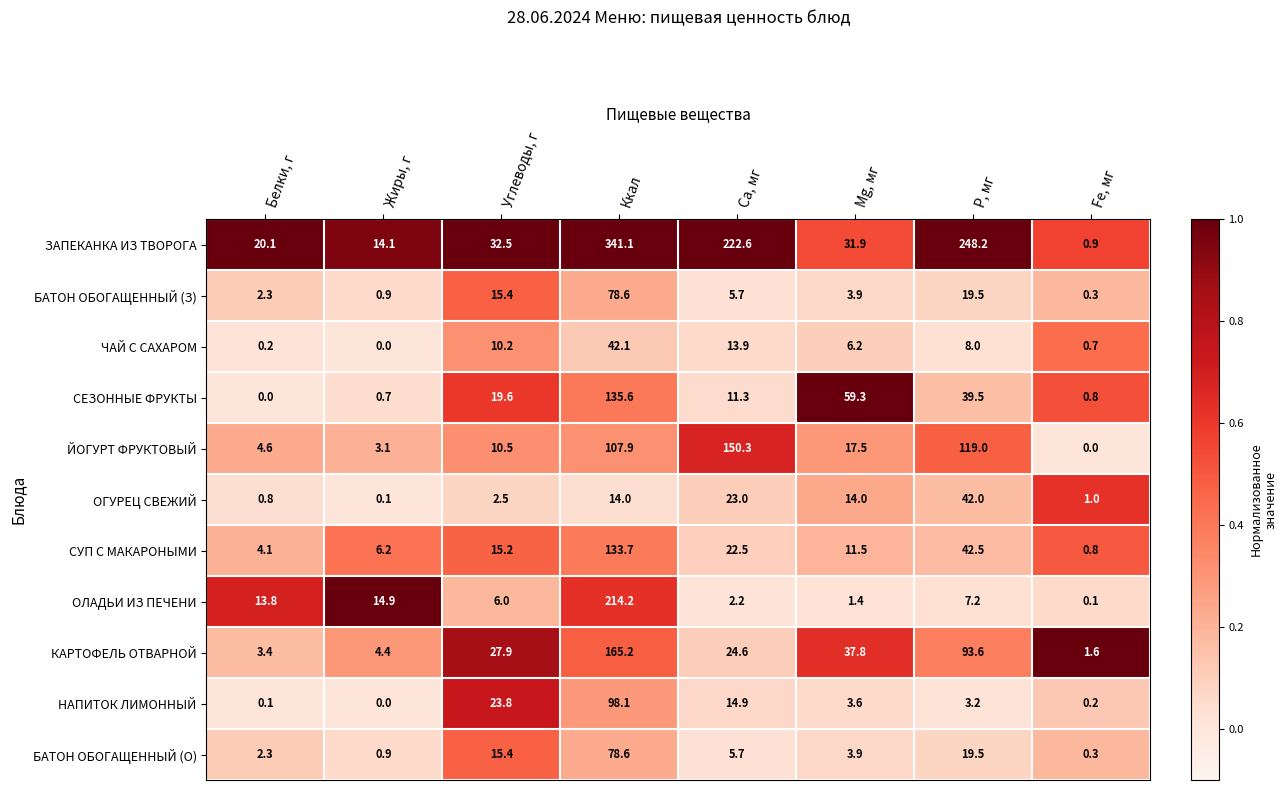

What is the spread (max minus min) of values at Углеводы, г?

30.0